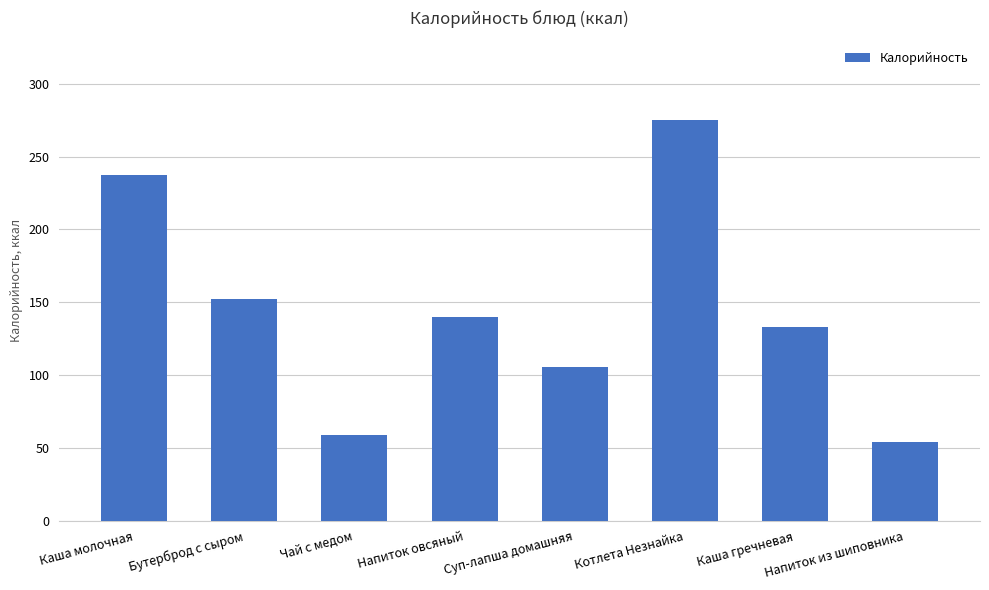

What is the smallest value displayed?

54.0